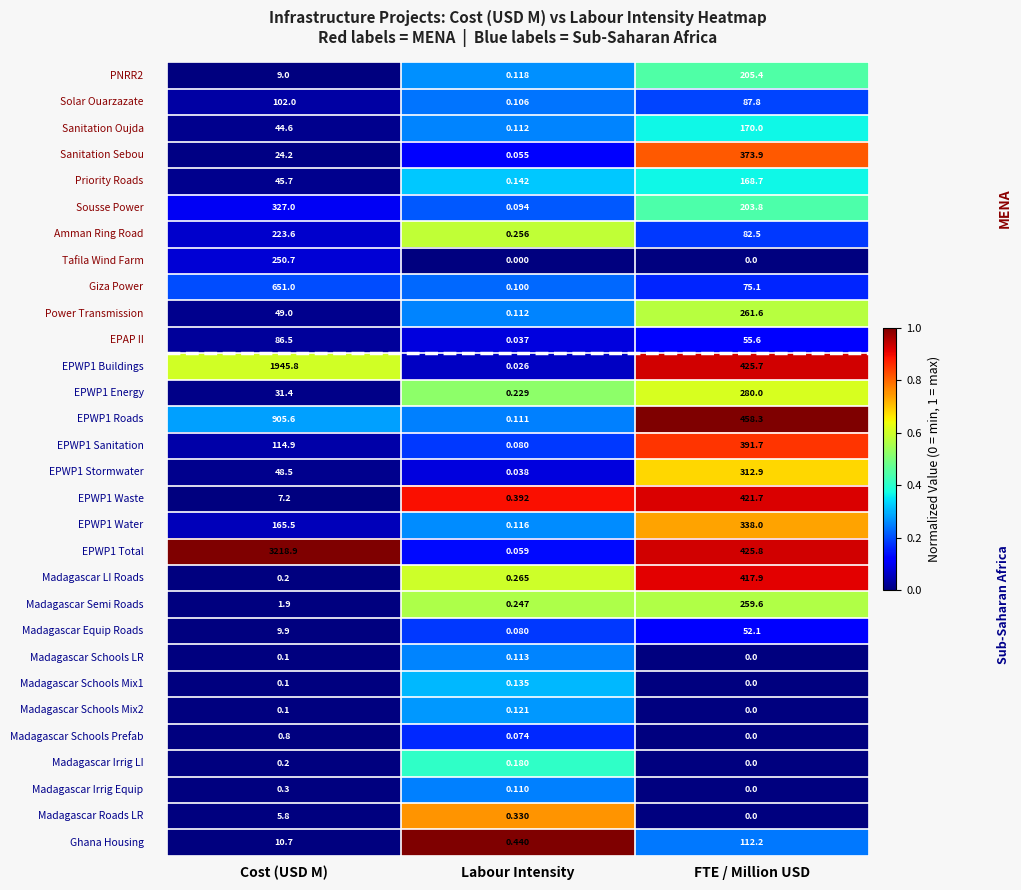

At which category is the sum across all series the highest?

Cost (USD M)